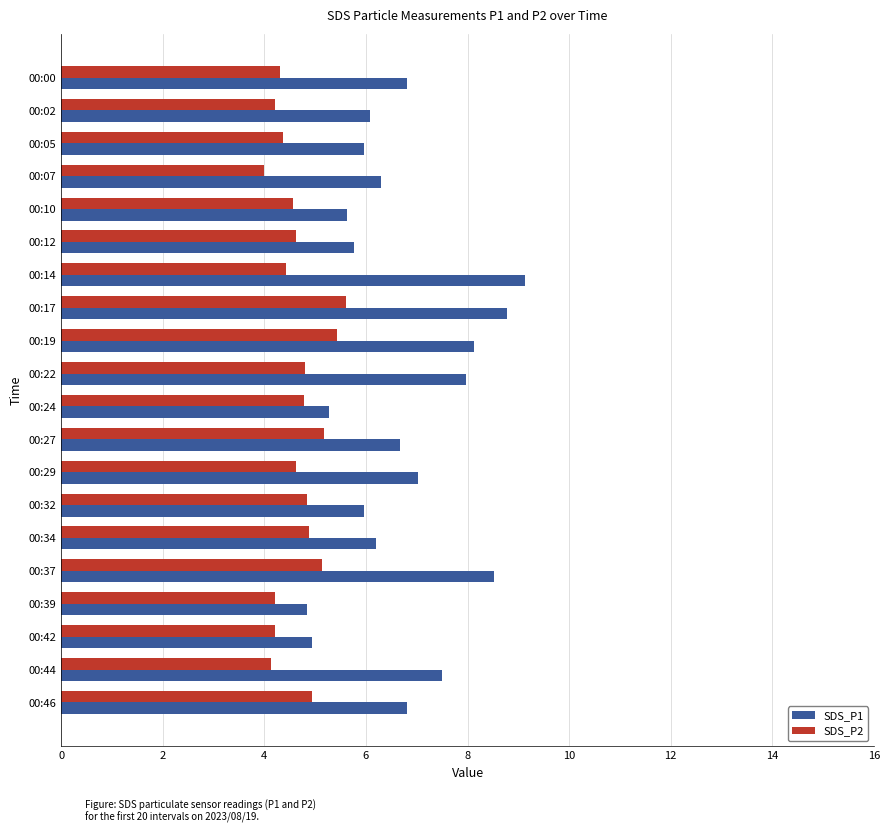

What is the difference between the maximum and minimum values in the SDS_P2 series?

1.6